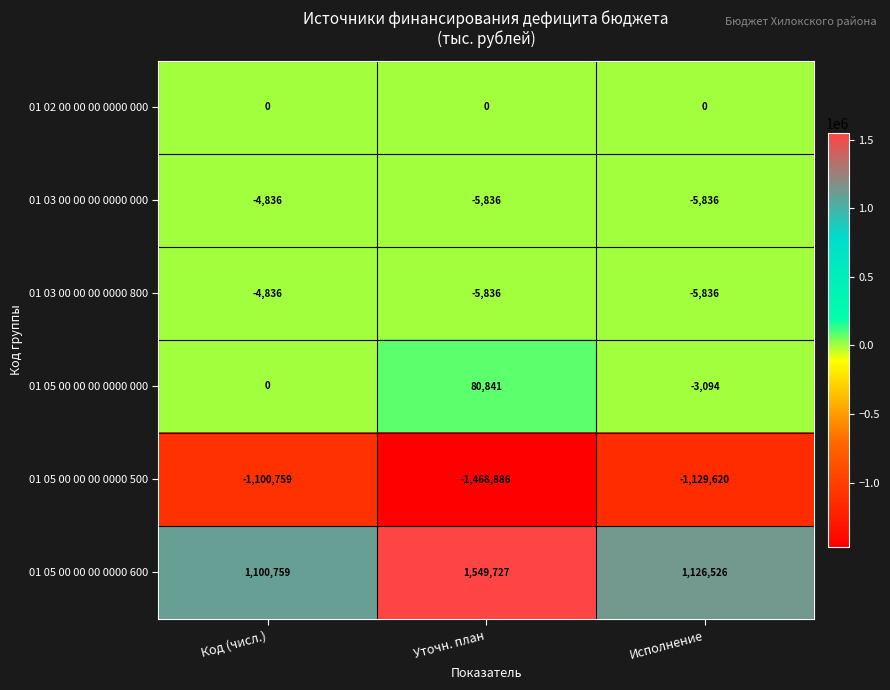

Is it true that 01 05 00 00 00 0000 000 equals -3094 at Исполнение?

True